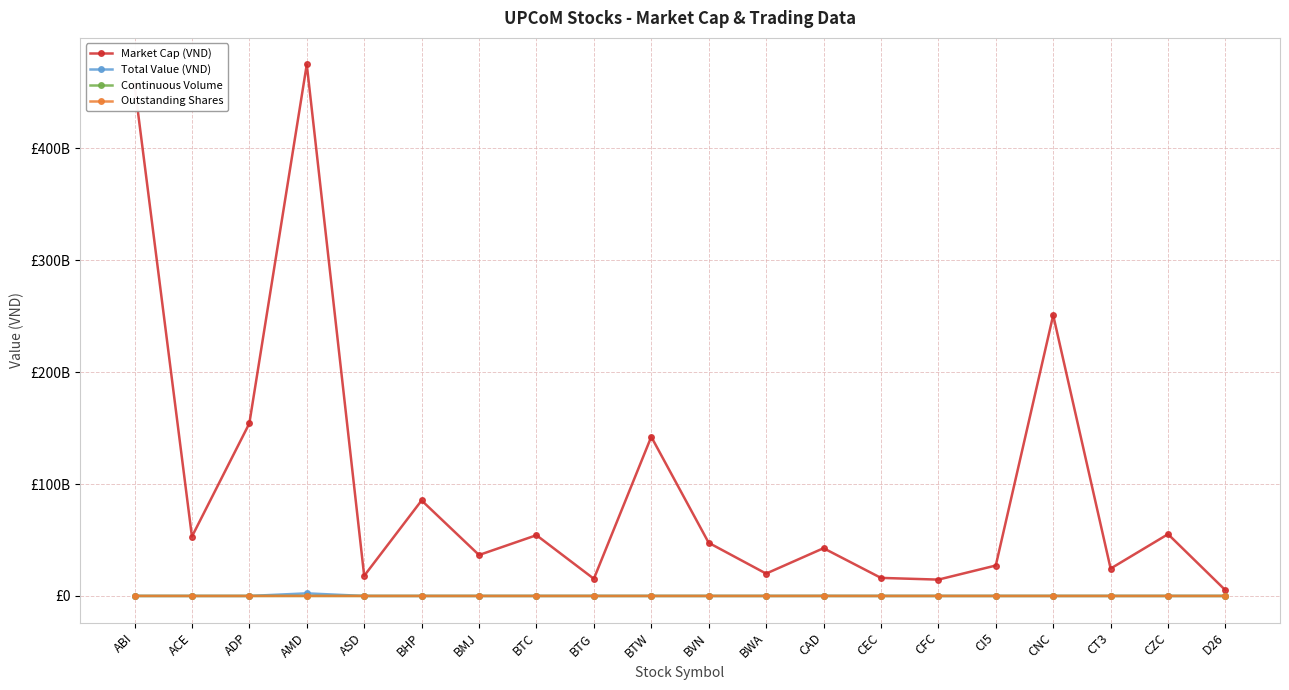

What is the greatest value displayed?

475050000000